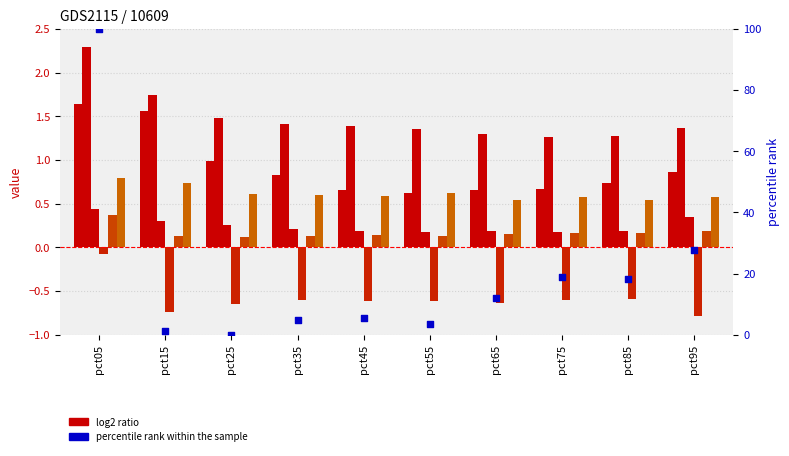

Is the value of Jan at pct75 greater than the value of Jun at pct75?

Yes